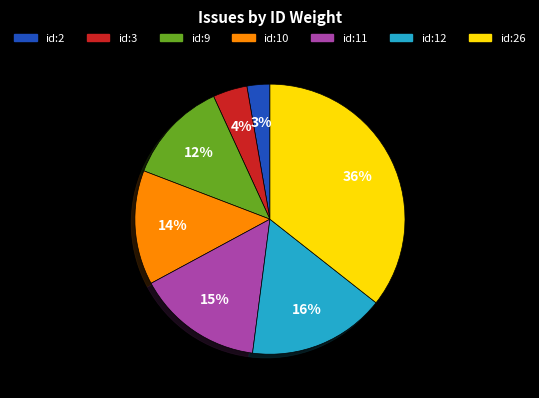

How many slices are in this pie chart?

7